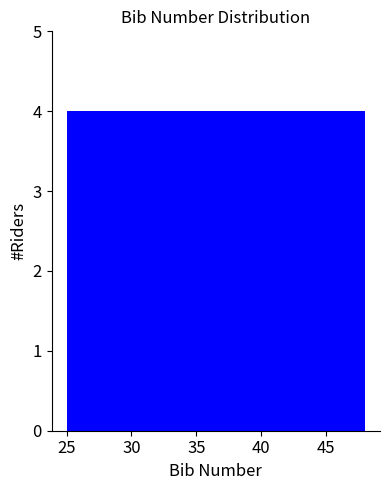

How tall is the bar that spans 25.0 to 29.0 on the x-axis? Neither the bar edges nor the heights are printed on the chart, so give them approximately, as read against the axes.

4